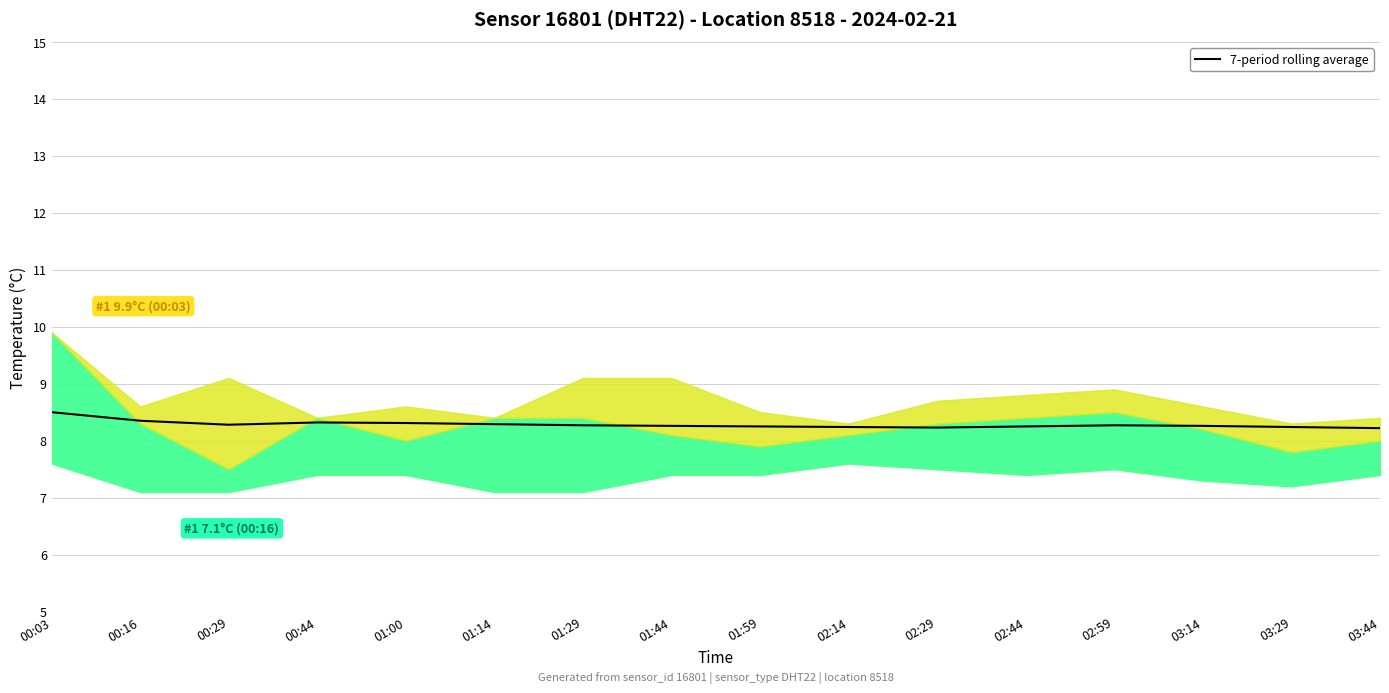

The value at 00:16 is 3.3. True or false?

False